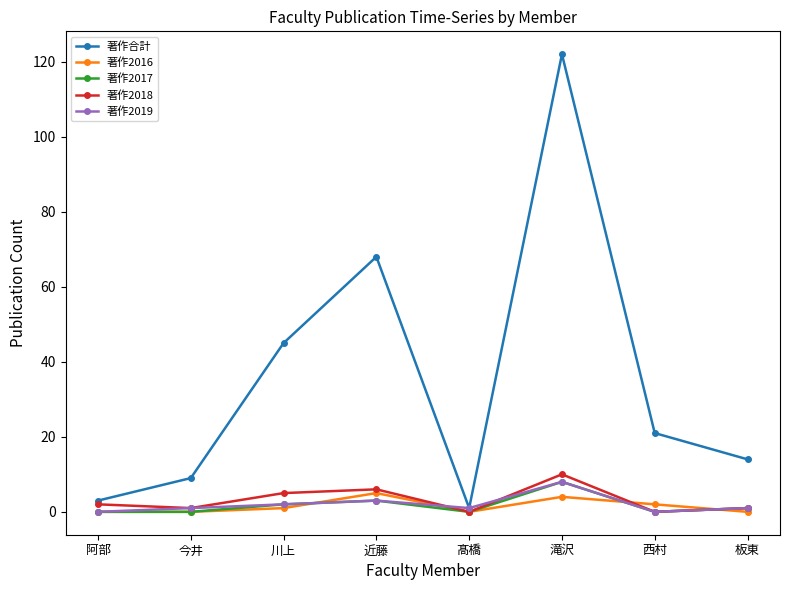

What is the label of the 1st point from the left?

阿部